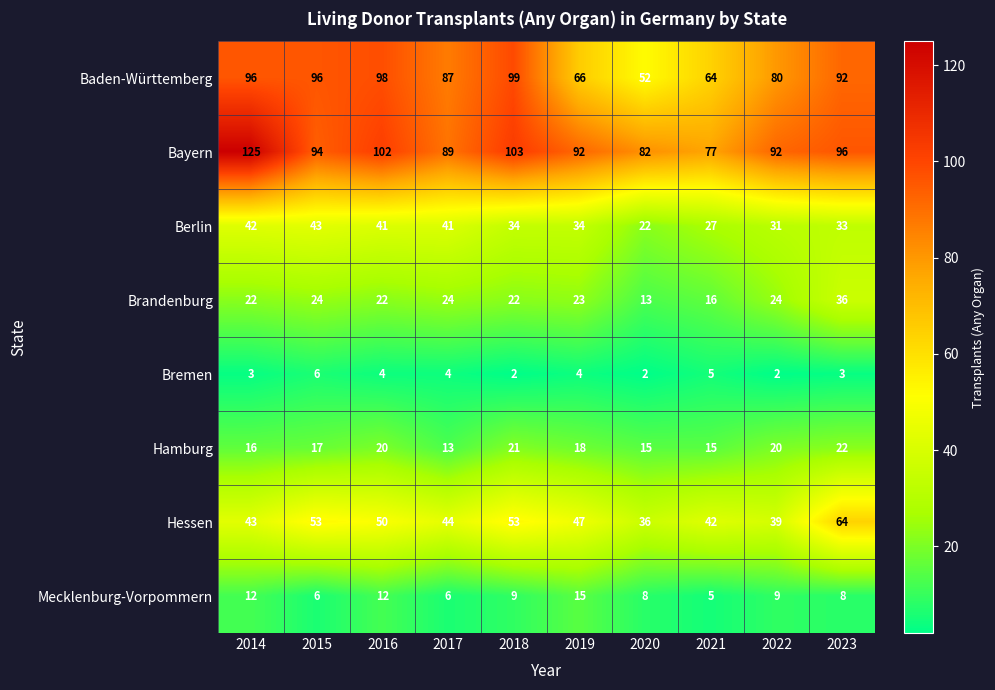

Rank the series by their maximum value, from lowest to highest.

Bremen, Mecklenburg-Vorpommern, Hamburg, Brandenburg, Berlin, Hessen, Baden-Württemberg, Bayern